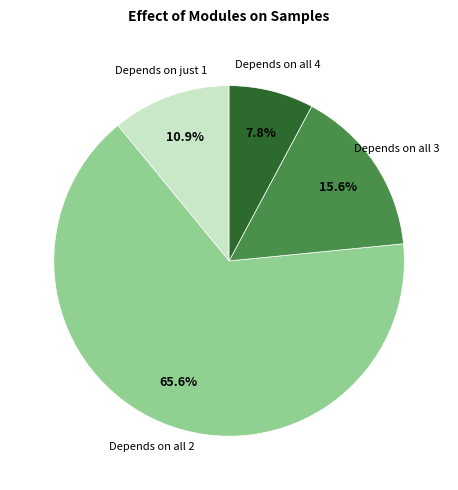

Is the sum of Depends on all 2 and Depends on all 4 greater than half?

Yes